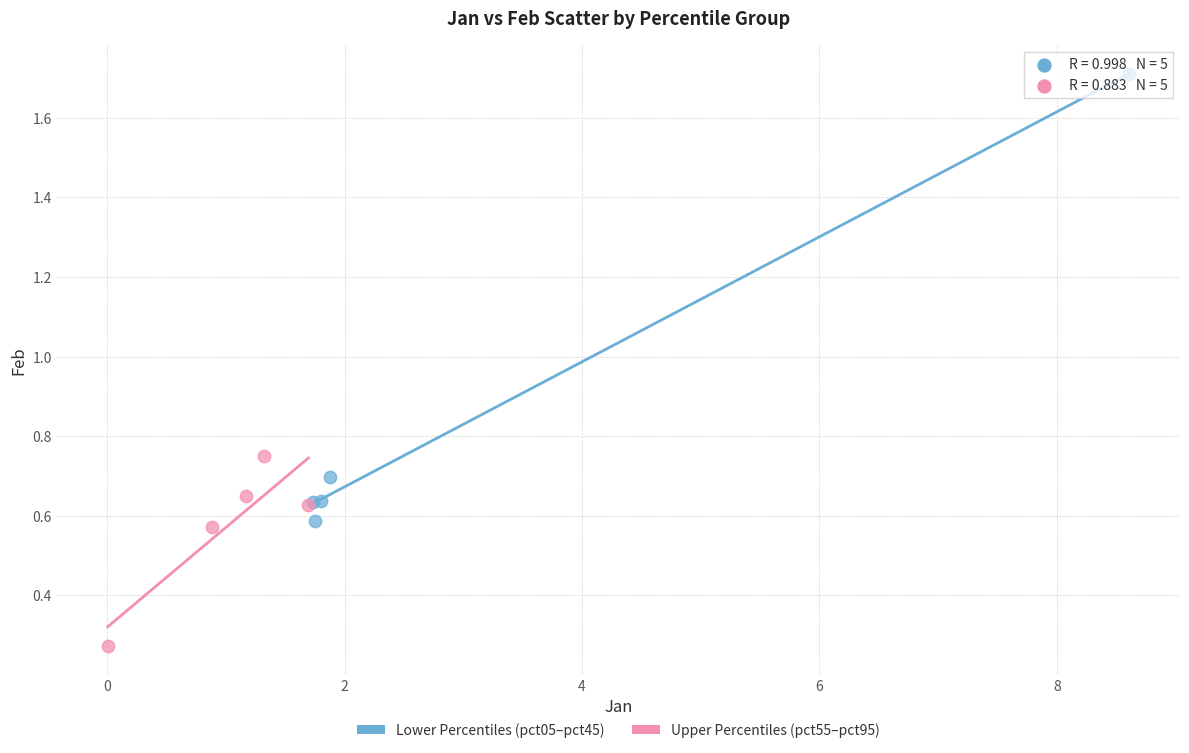

Which series has the widest spread of Y values?

Lower Percentiles (pct05–pct45)